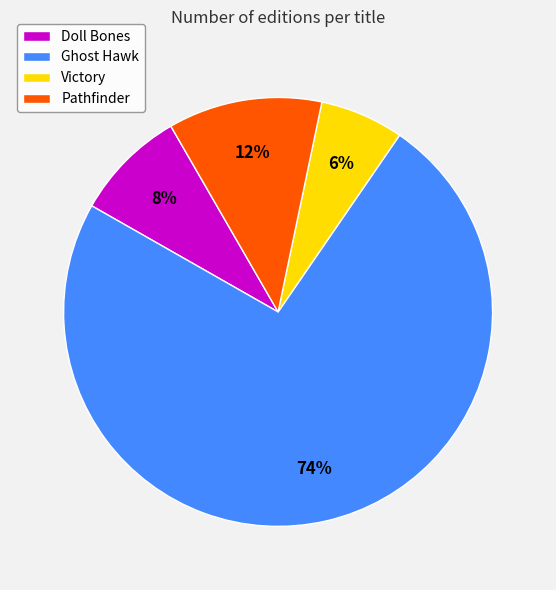

Combined, do Doll Bones and Pathfinder account for over 50%?

No